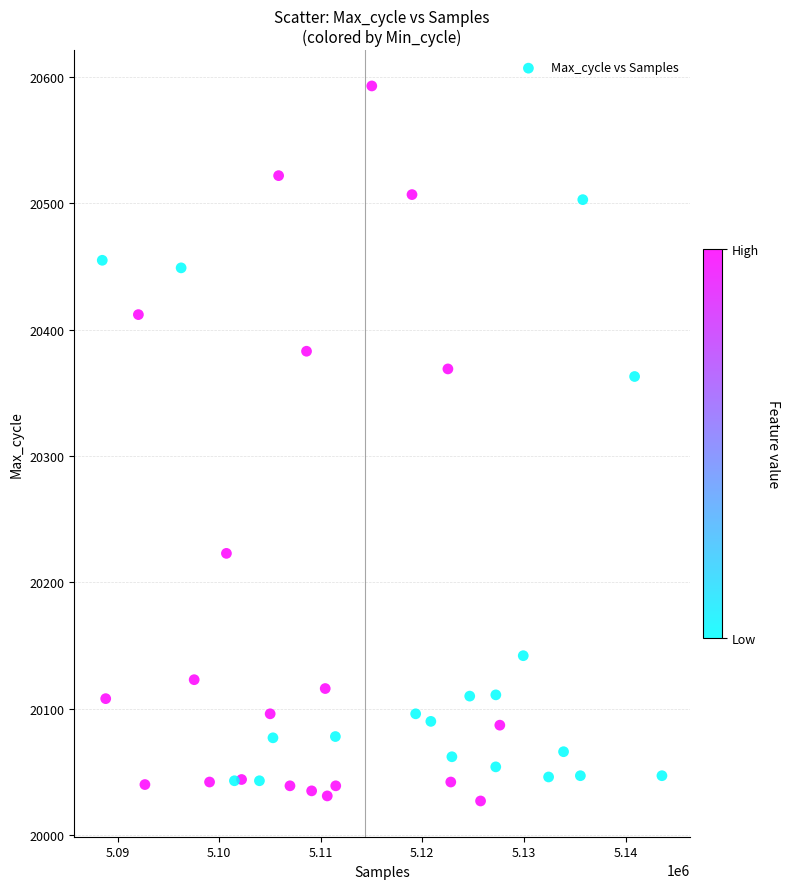

What is the range of Y values (max minus min)?

566